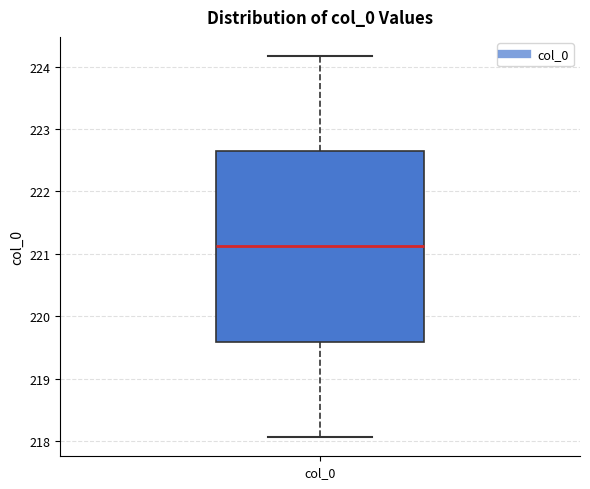

Read this box plot against the y-axis: the position of the median line, the range covered by the box, and the ends of both whiskers. The values are not printed on the chart, so give them approximately, as read against the axis.

median 221.1, box 219.6 to 222.6, whiskers 218.1 to 224.2